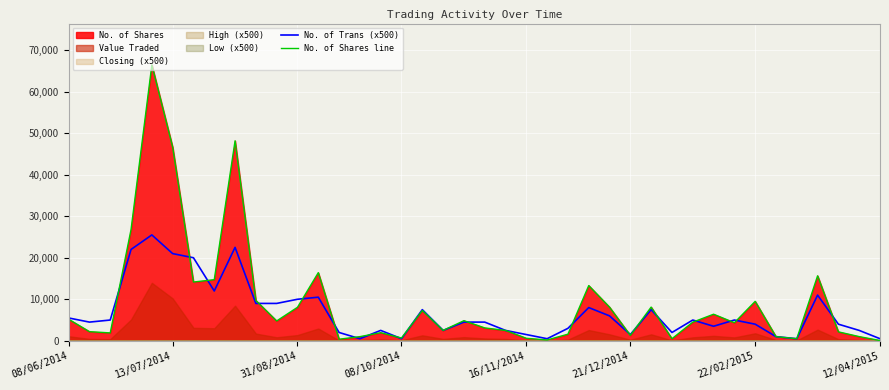

The value of No. of Trans (x500) at 22/02/2015 is 4000. True or false?

True